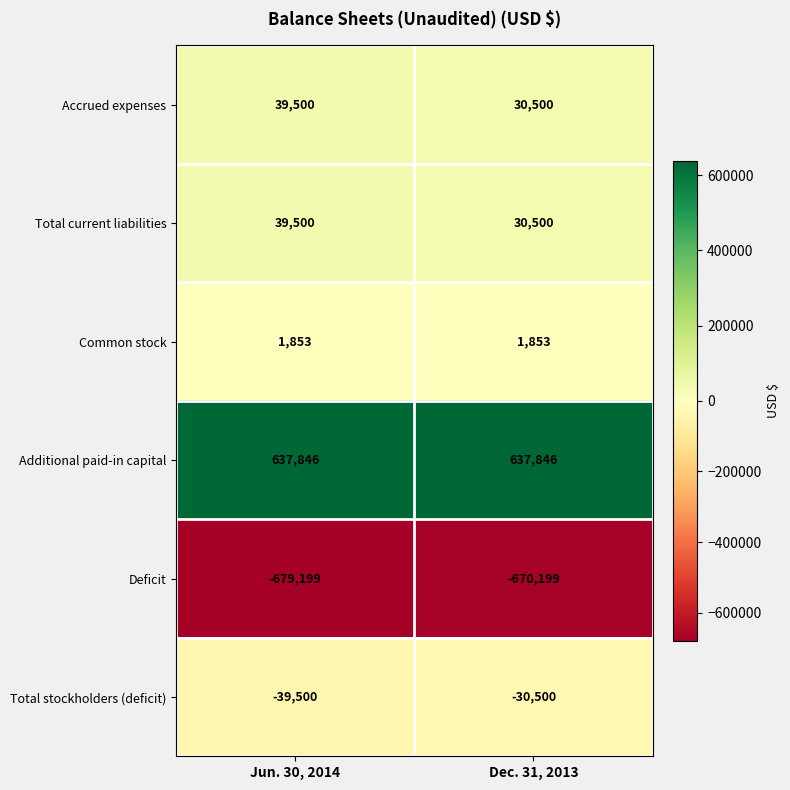

What is the maximum value shown in the chart?

637846